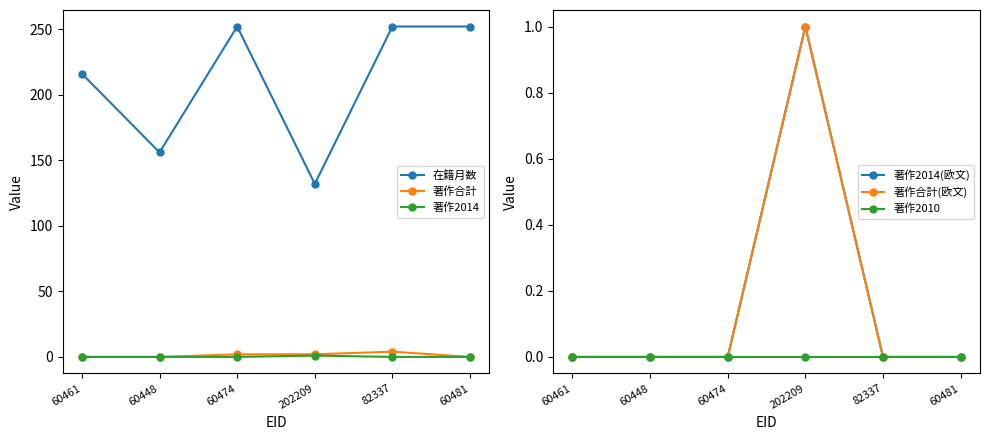

List the series in order of their peak value, lowest first.

著作2010, 著作2014, 著作2014(欧文), 著作合計(欧文), 著作合計, 在籍月数